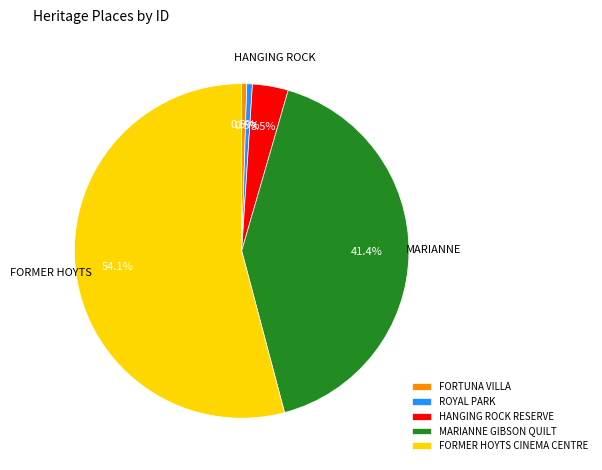

To the nearest percent, what is the combined percentage of FORMER HOYTS CINEMA CENTRE and ROYAL PARK?

55%